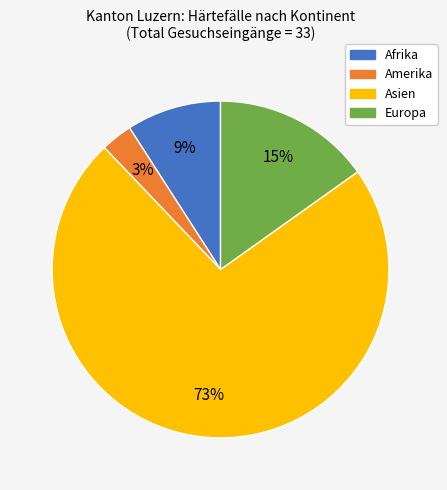

Which slice is the smallest?

Amerika